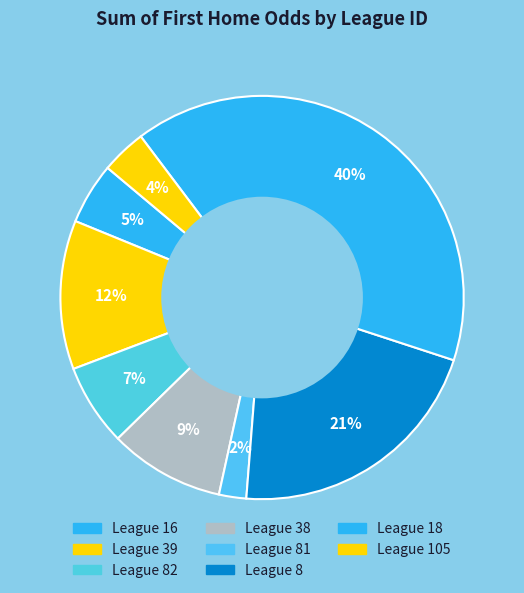

Is there any slice that represents more than half of the pie?

No